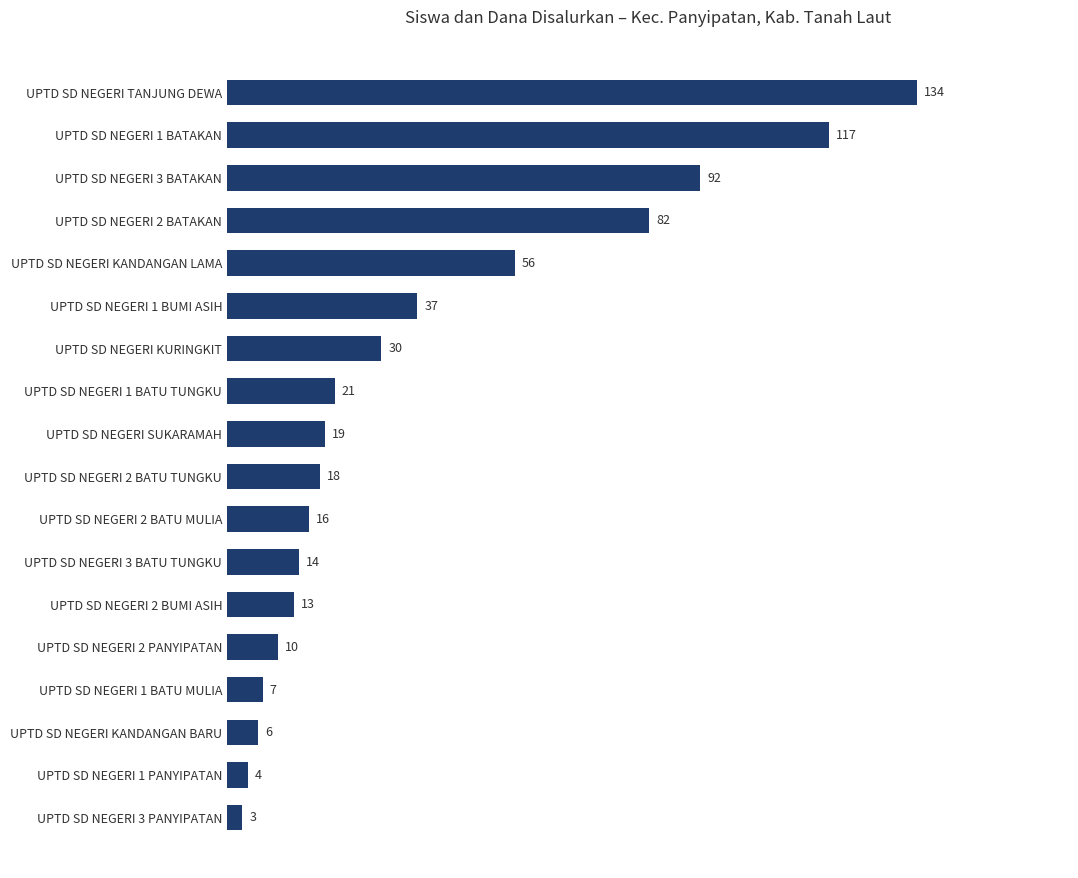

What is the sum of all values?

679